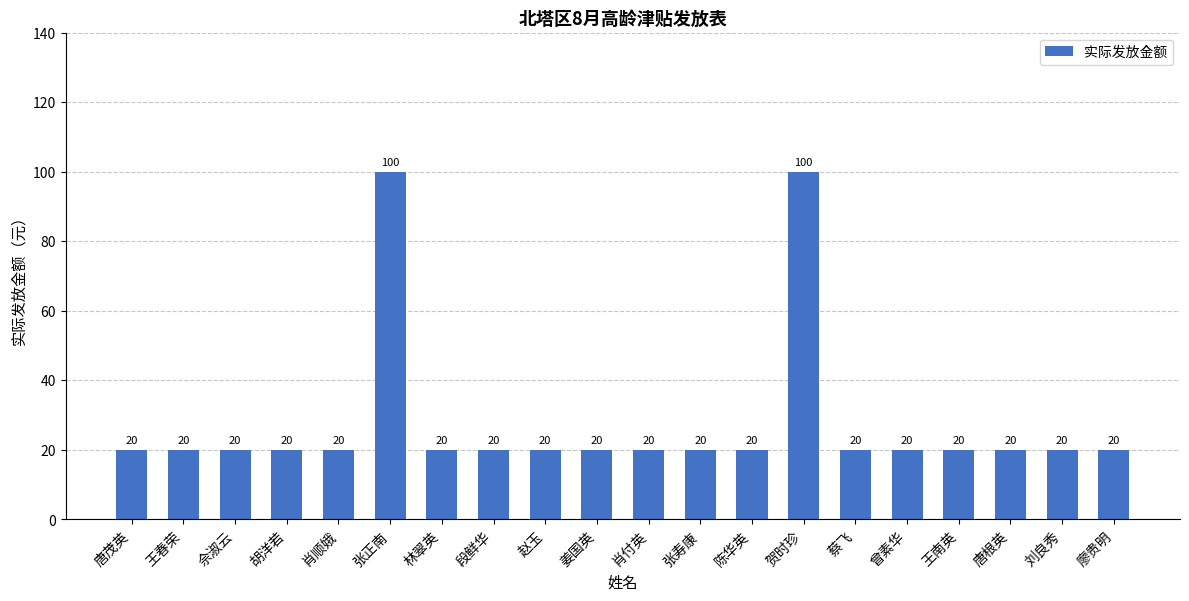

What is the maximum value shown in the chart?

100